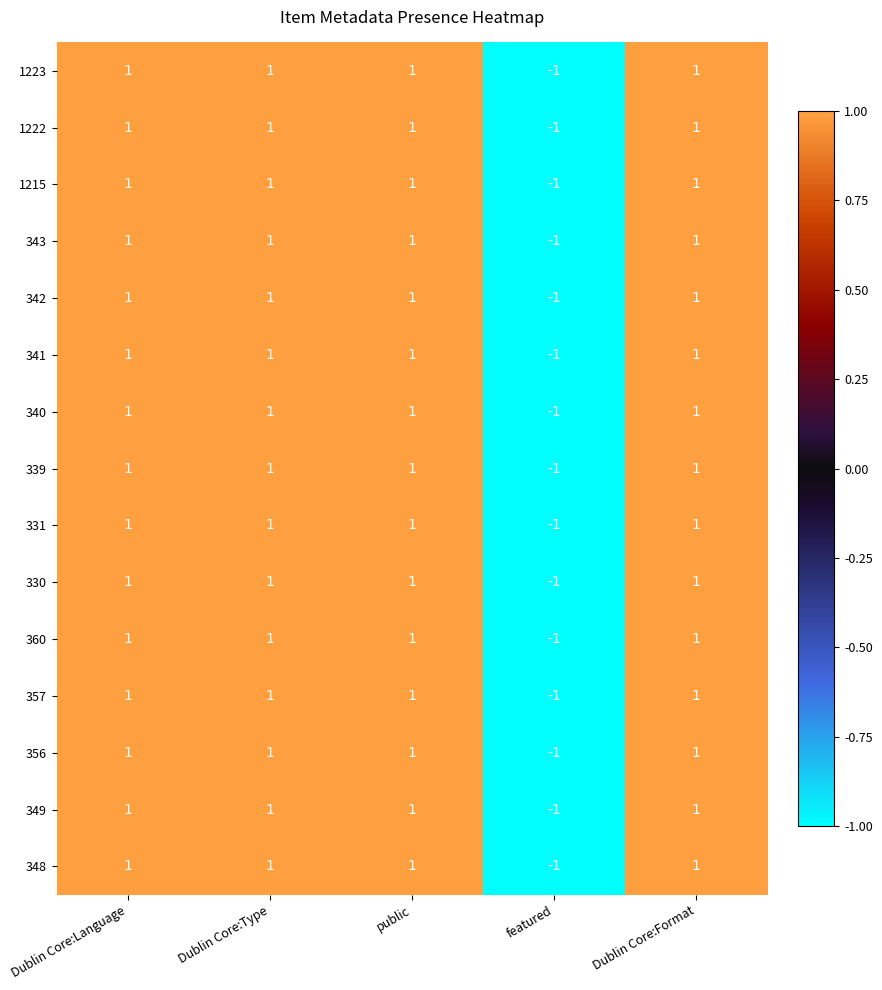

What is the total value across all series at featured?

-15